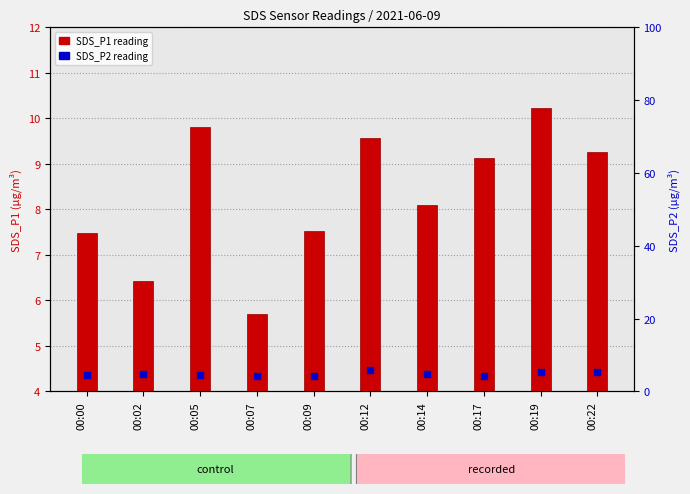

At how many categories does at least one series exceed 8?

6